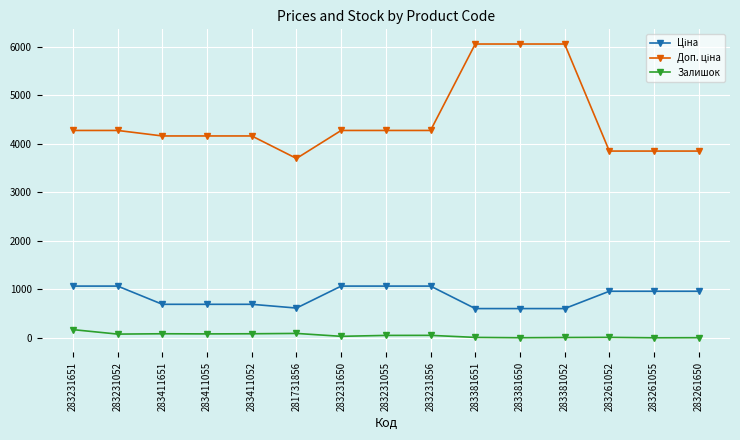

What is the spread (max minus min) of values at 283411651?

4078.6